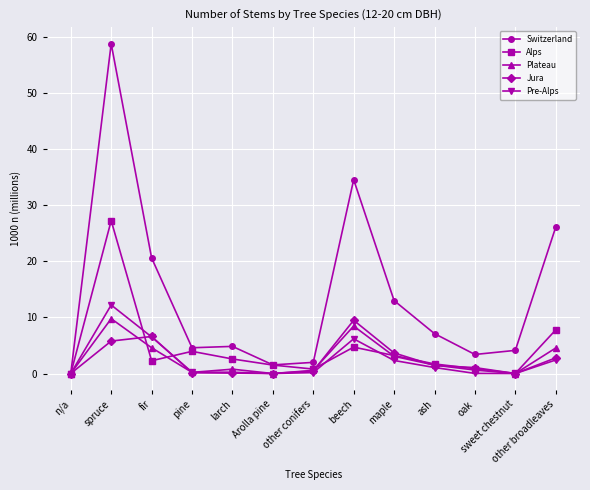

Which series has the widest spread of values?

Switzerland